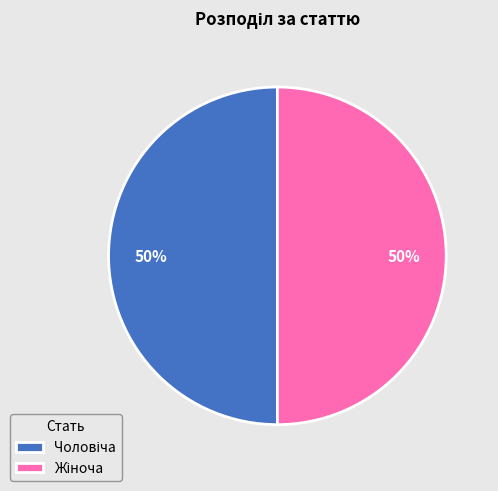

To the nearest percent, what is the average slice percentage?

50%